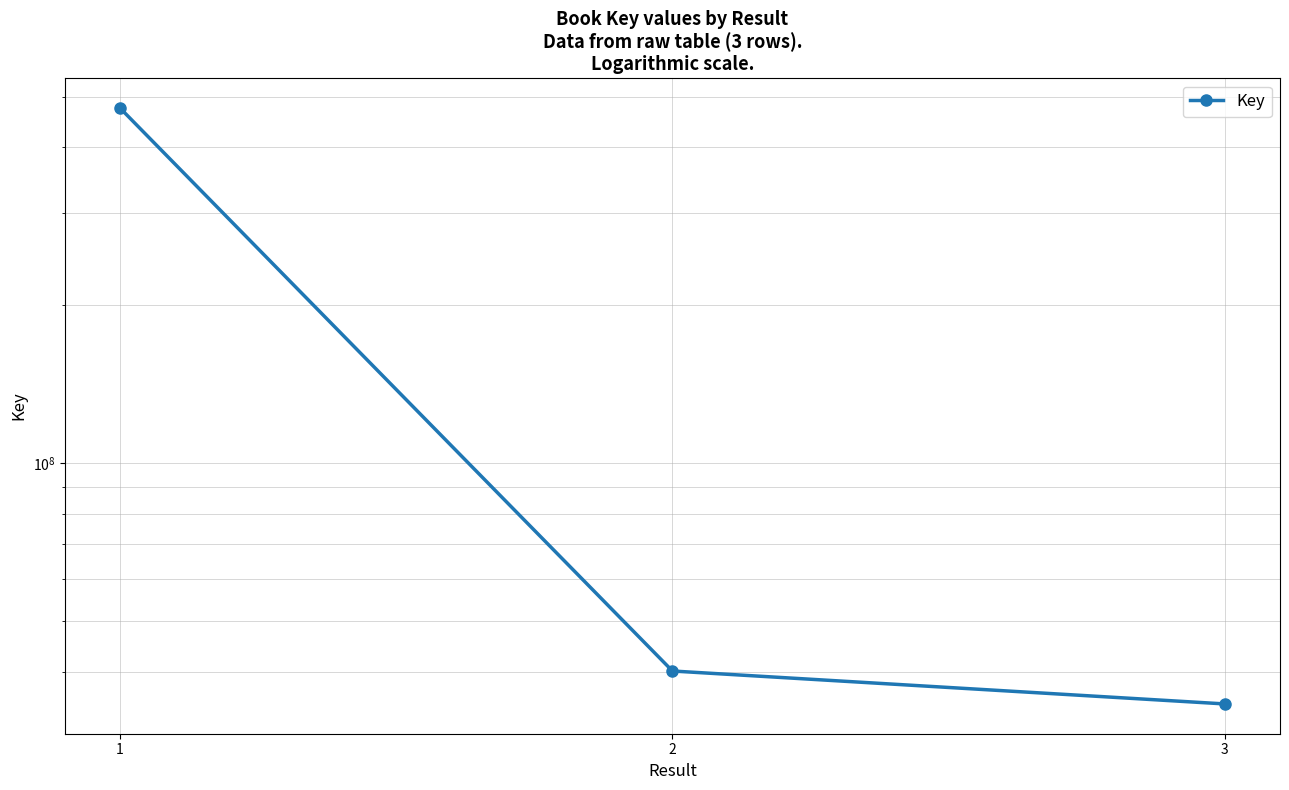

True or false: the data shows 662641774 at 1.

False